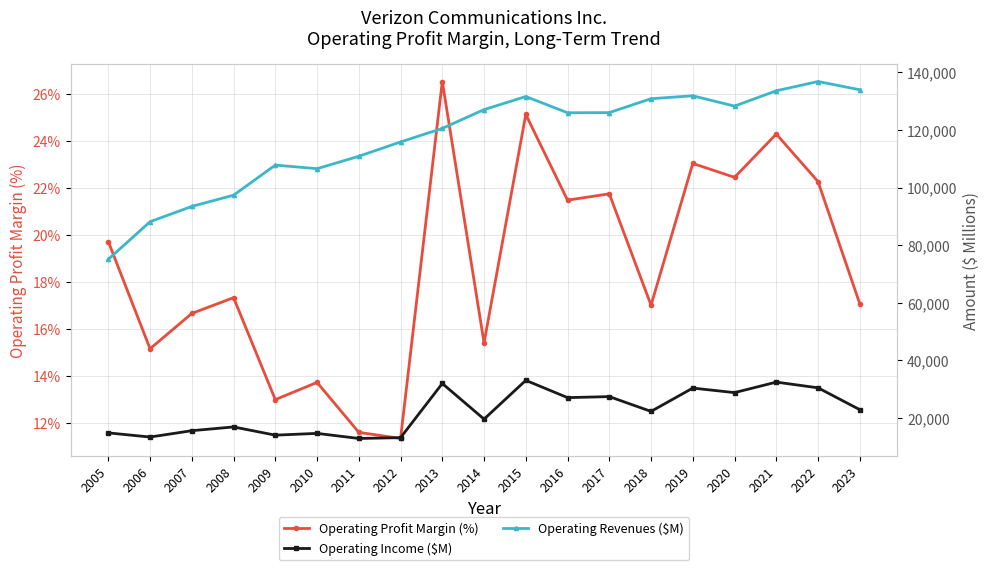

Count the number of categories in the chart.

19